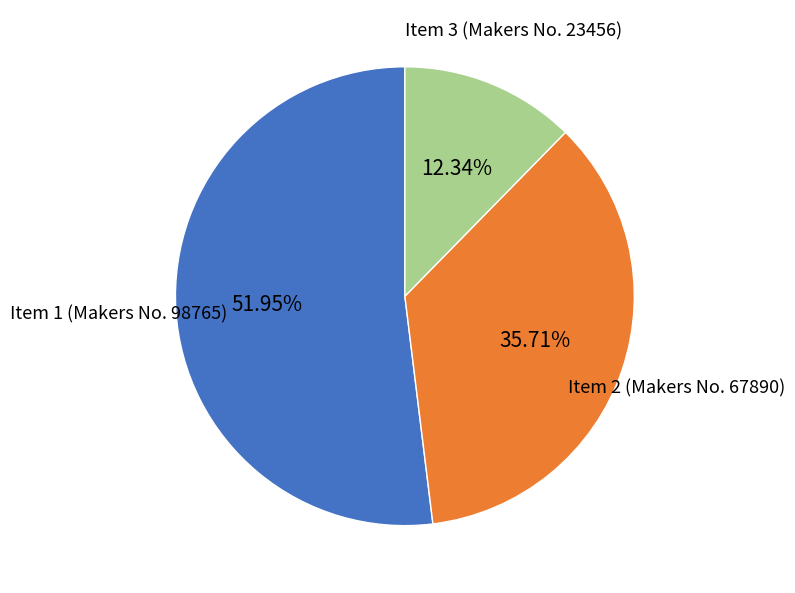

What is the ratio of the value at Item 1 (Makers No. 98765) to the value at Item 3 (Makers No. 23456)?

4.2